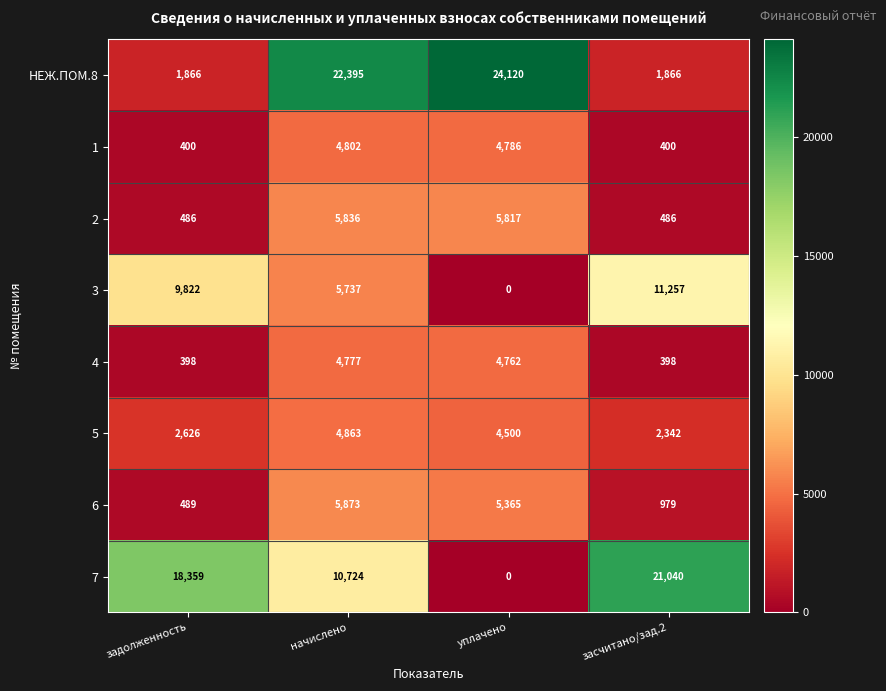

At which category does the chart reach its peak across all series?

уплачено